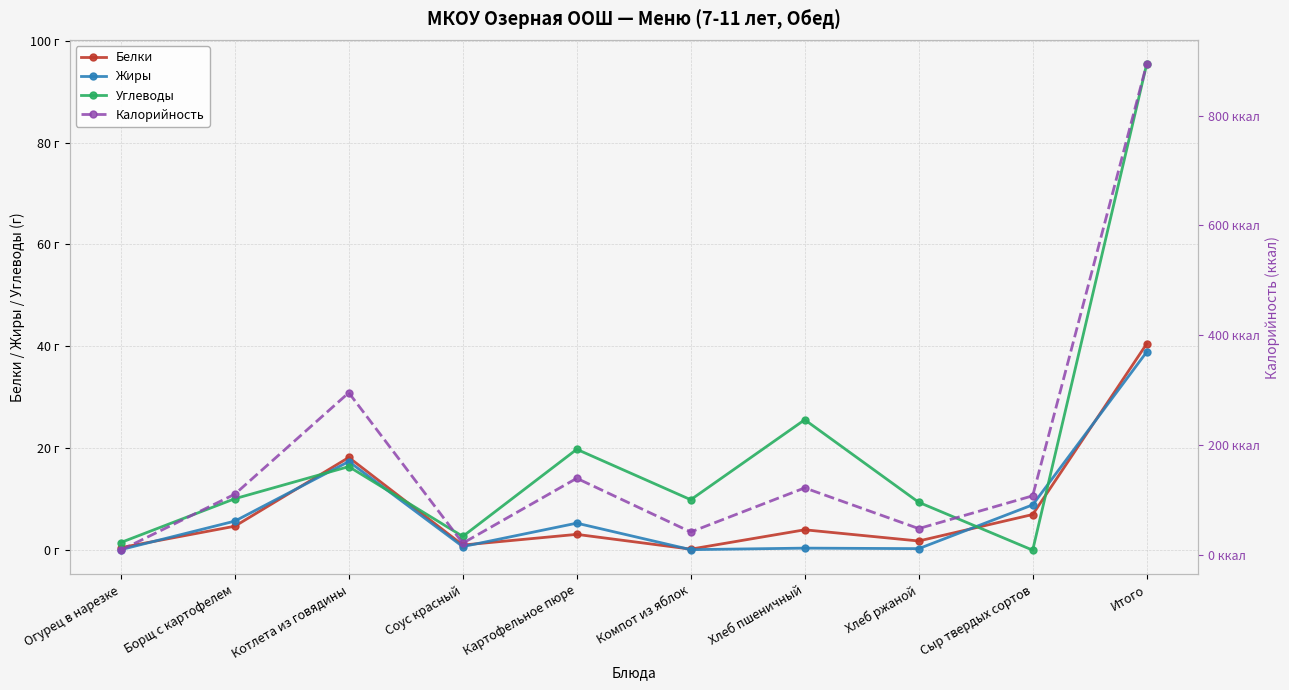

What is the sum of the Углеводы values at Картофельное пюре and Борщ с картофелем?

29.9